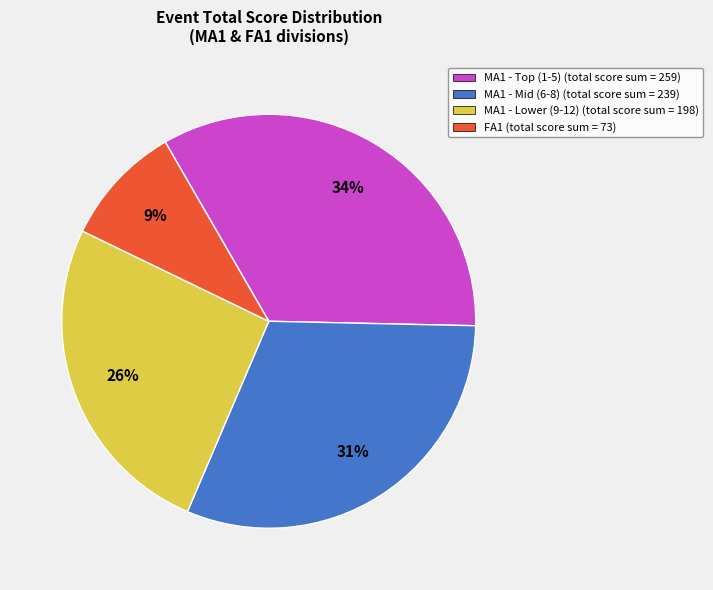

To the nearest percent, what is the average slice percentage?

25%